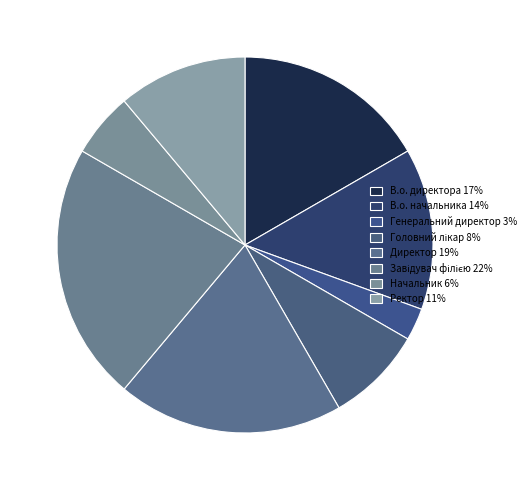

To the nearest percent, what is the difference between the Головний лікар and Ректор slice percentages?

3%